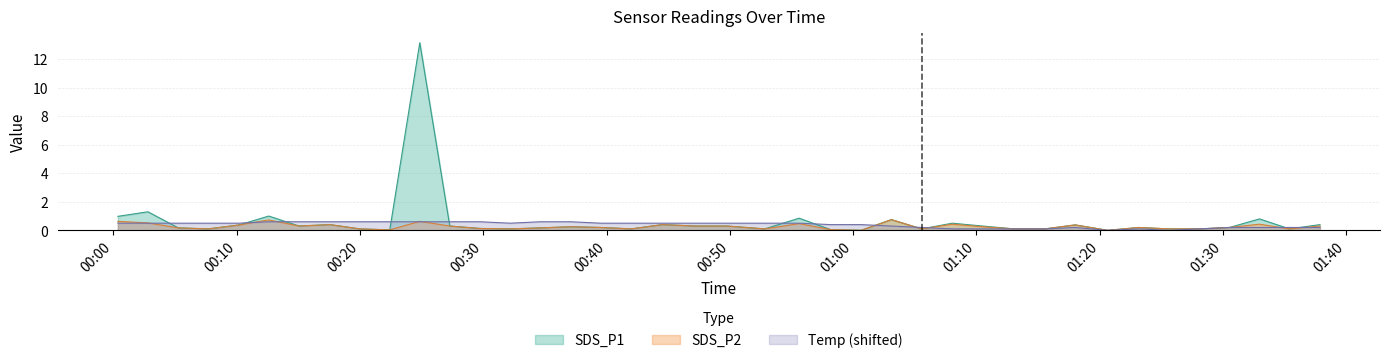

Count the number of data series in this chart.

3